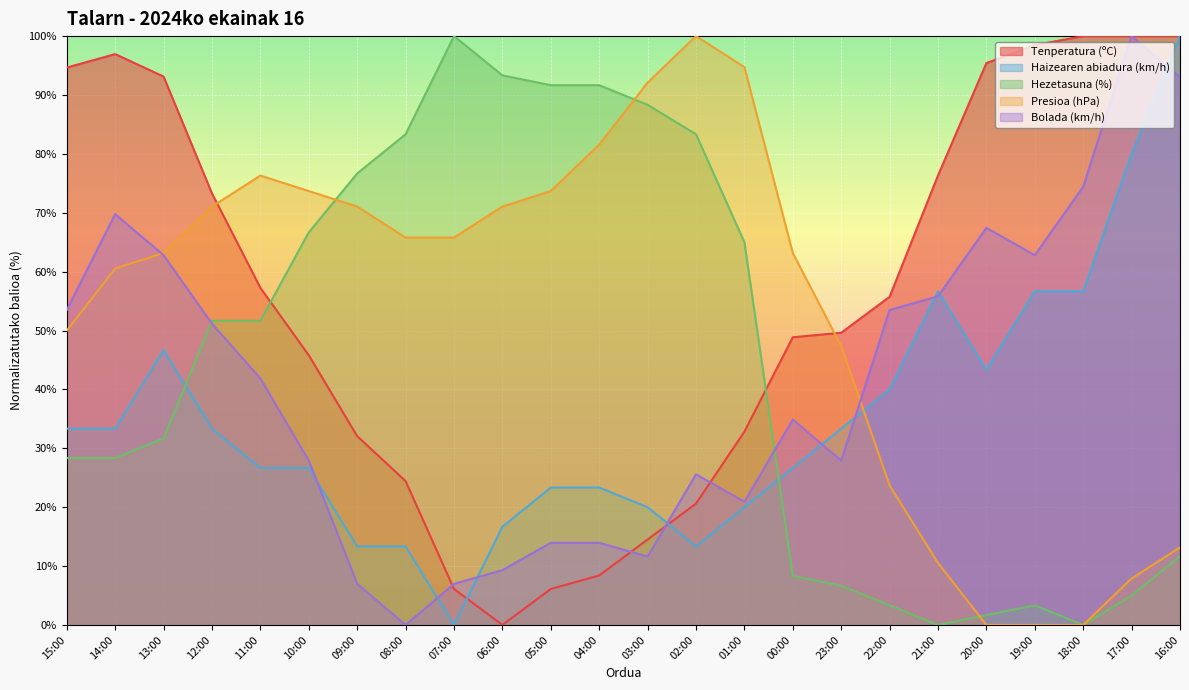

List the series in order of their peak value, highest first.

Tenperatura (ºC), Haizearen abiadura (km/h), Hezetasuna (%), Presioa (hPa), Bolada (km/h)